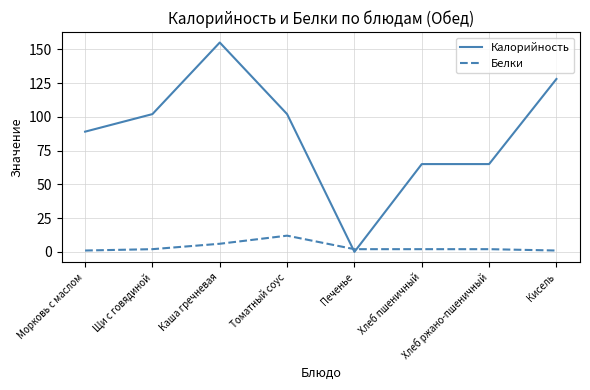

Reading left to right, extract all data points from this chart.

Калорийность: Морковь с маслом=89	Щи с говядиной=102	Каша гречневая=155	Томатный соус=102	Печенье=0	Хлеб пшеничный=65	Хлеб ржано-пшеничный=65	Кисель=128
Белки: Морковь с маслом=1	Щи с говядиной=2	Каша гречневая=6	Томатный соус=12	Печенье=2	Хлеб пшеничный=2	Хлеб ржано-пшеничный=2	Кисель=1